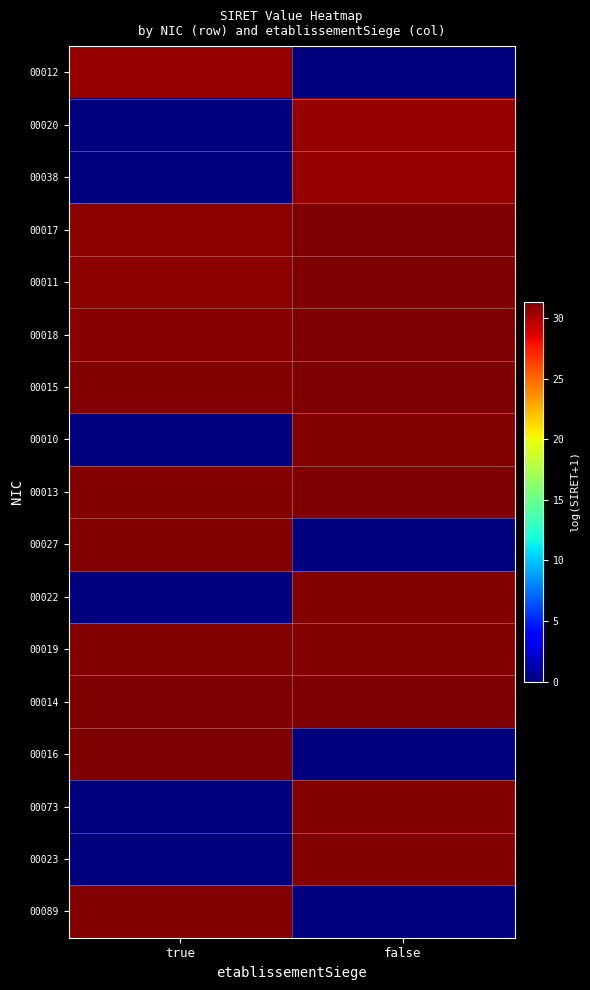

Between true and false, which is larger?

true